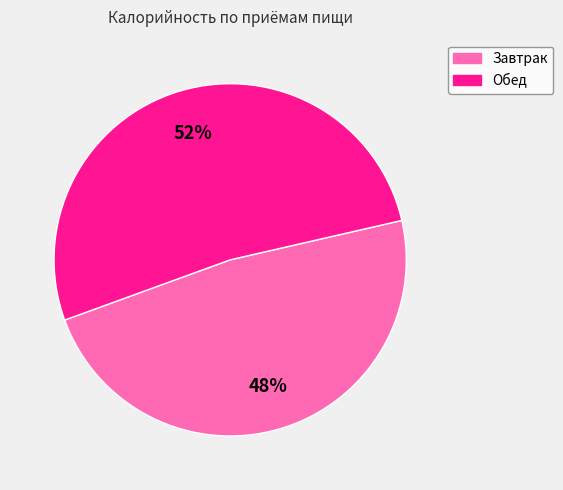

What percentage is the Завтрак slice, to the nearest percent?

48%